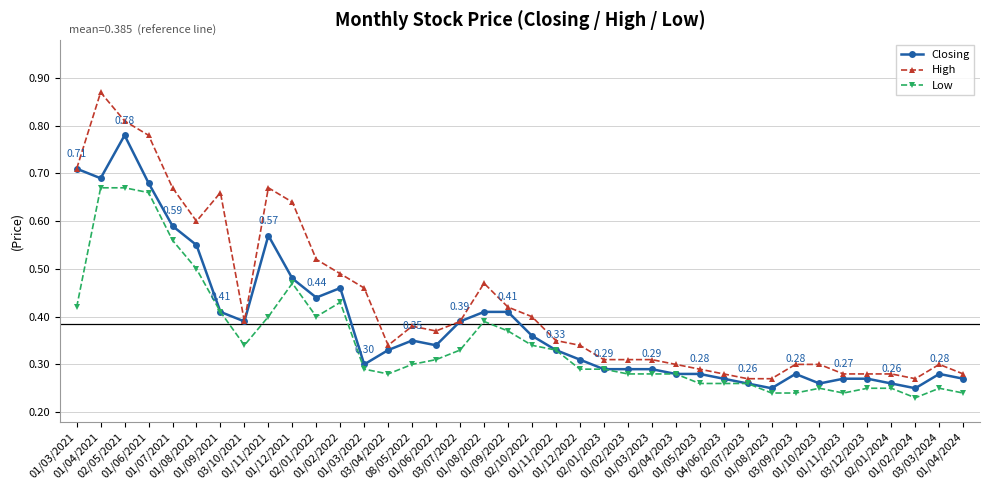

How many distinct data groups are displayed?

3